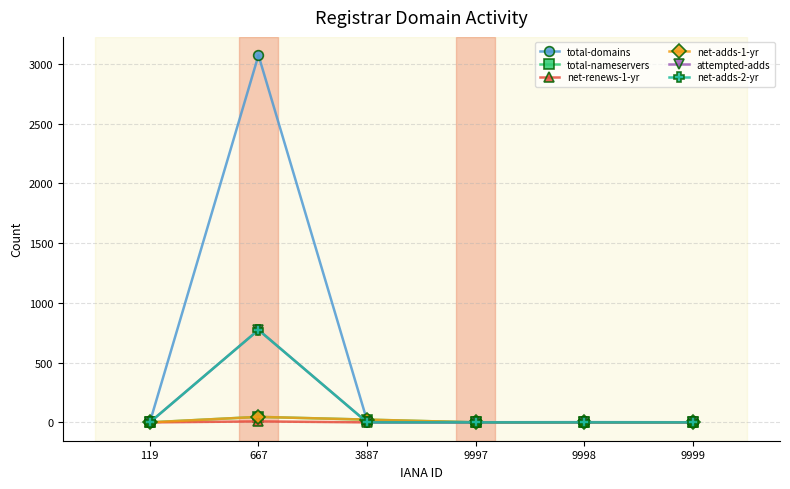

Is this an area chart (filled region under the line)?

No